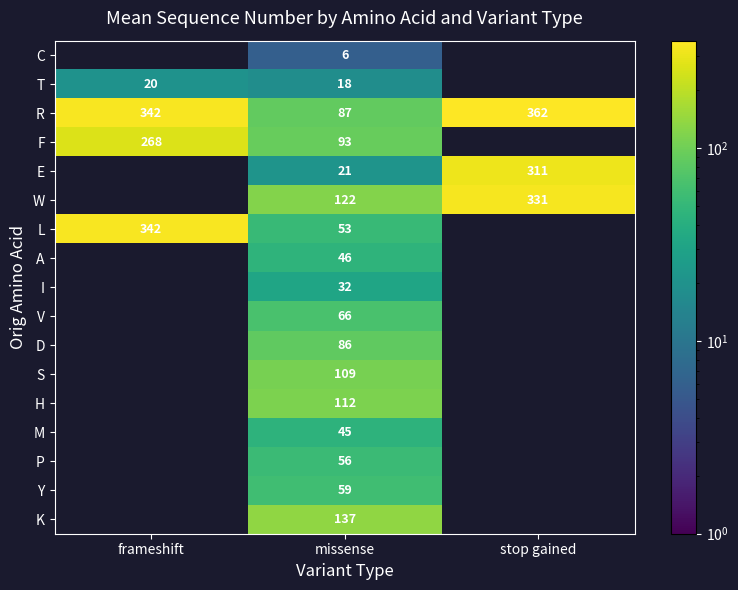

What is the total value across all series at missense?

1148